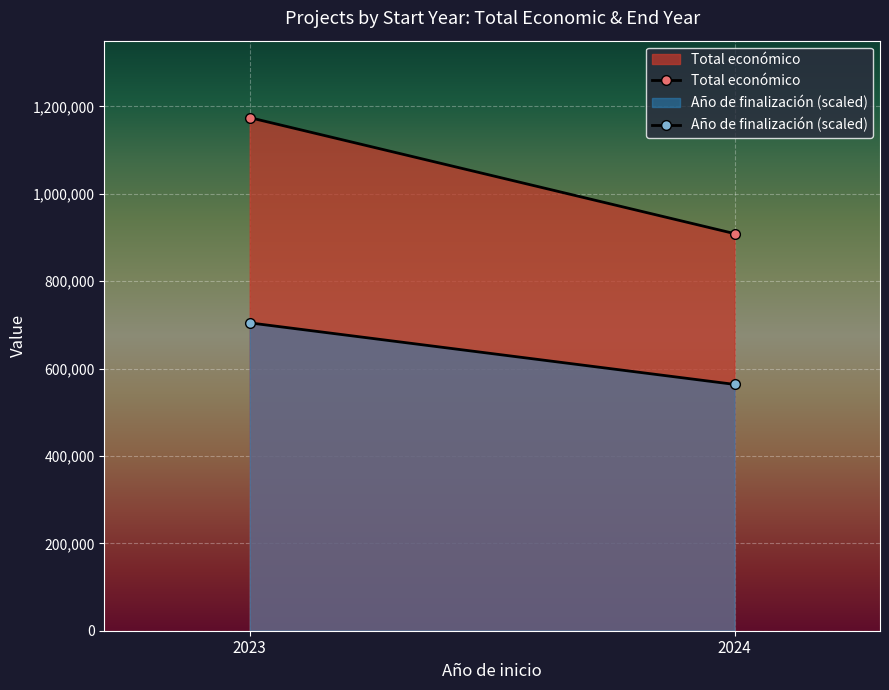

Rank the categories by Total económico value from highest to lowest.

2023, 2024